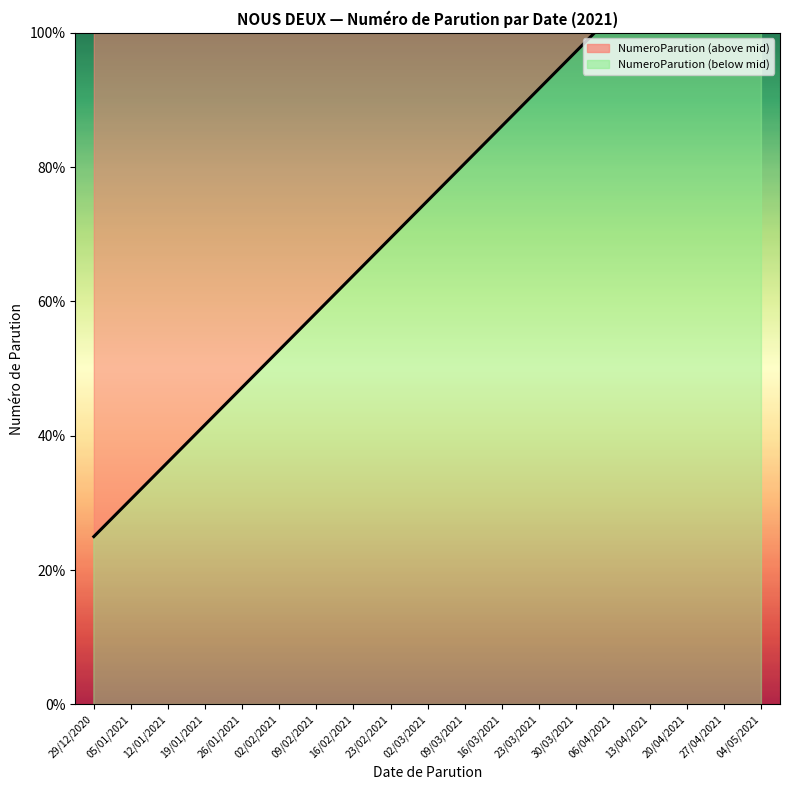

What is the difference between the values at 23/02/2021 and 23/03/2021?

22.2